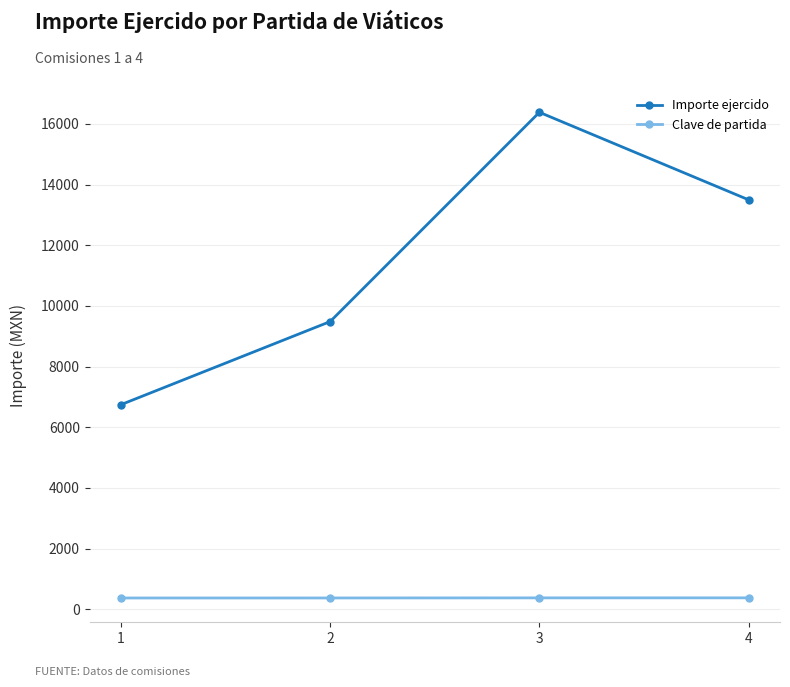

What is the smallest value displayed?

371